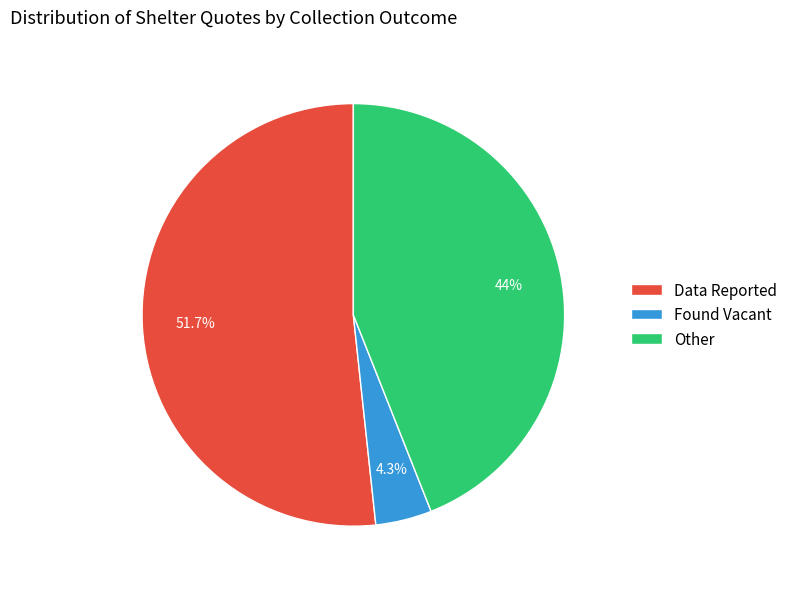

What is the smallest slice in the pie chart?

Found Vacant